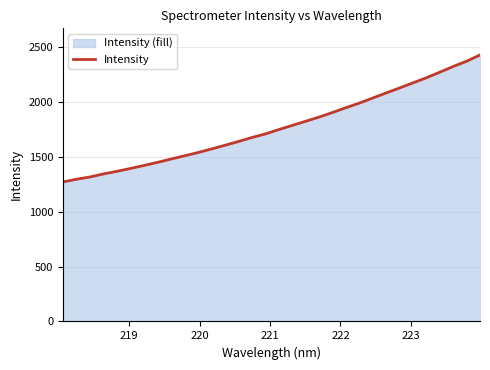

What is the difference between the maximum and minimum values?

1157.9